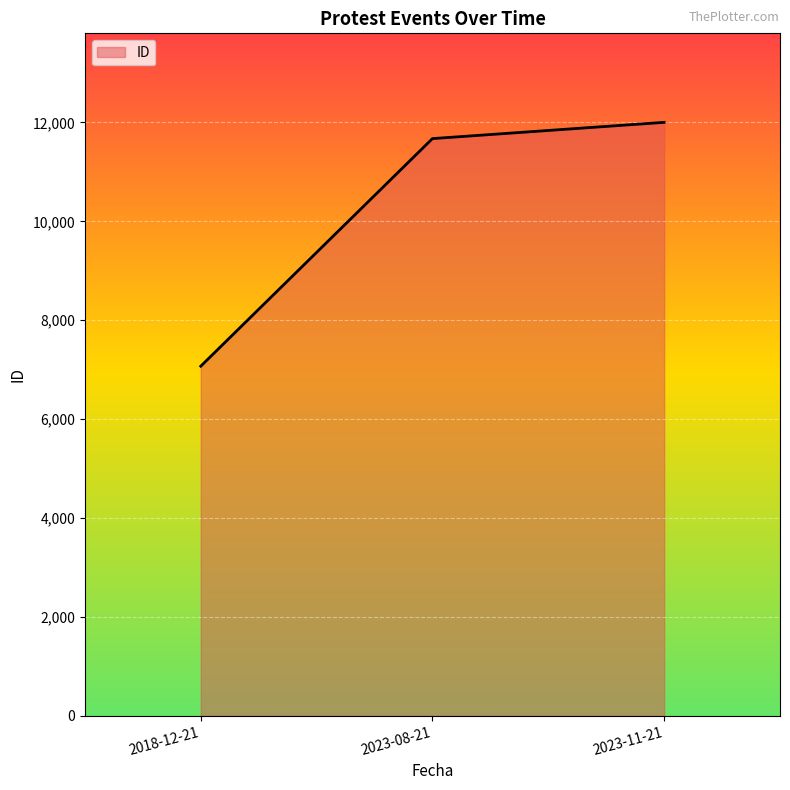

How many lines are shown in the chart?

1